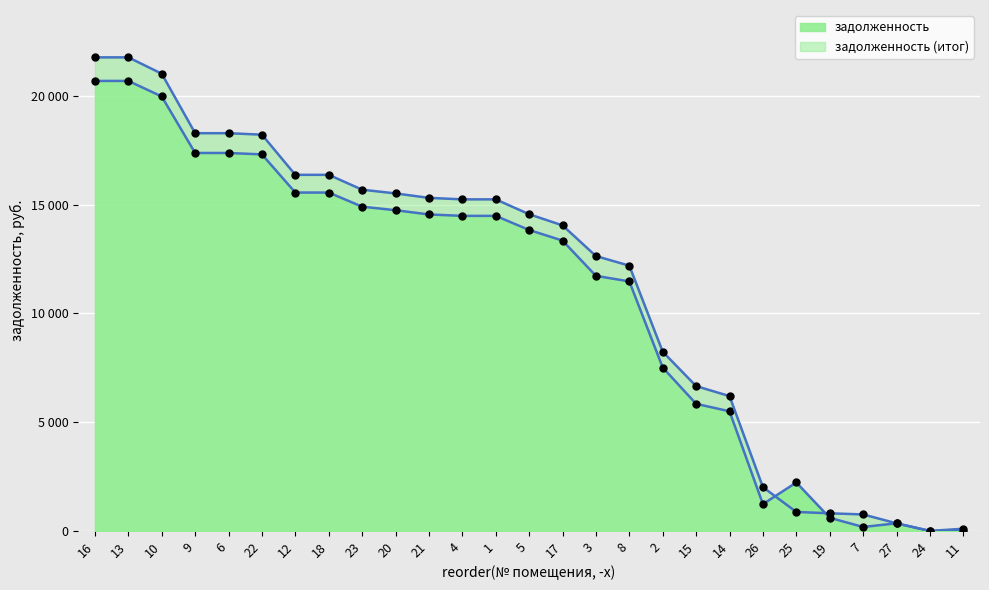

Which label corresponds to the smallest value in the chart?

24